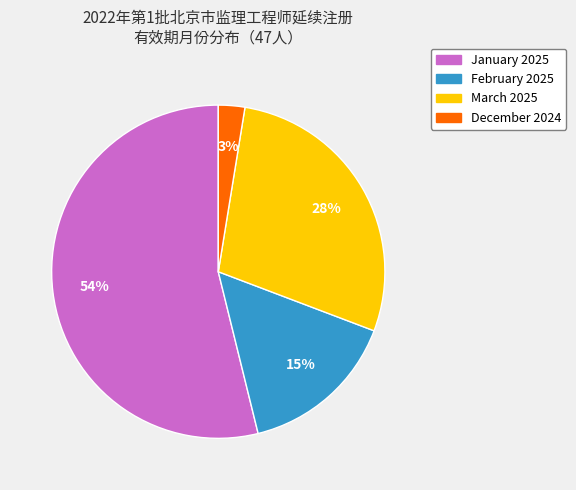

To the nearest percent, what percentage of the pie is March 2025?

28%